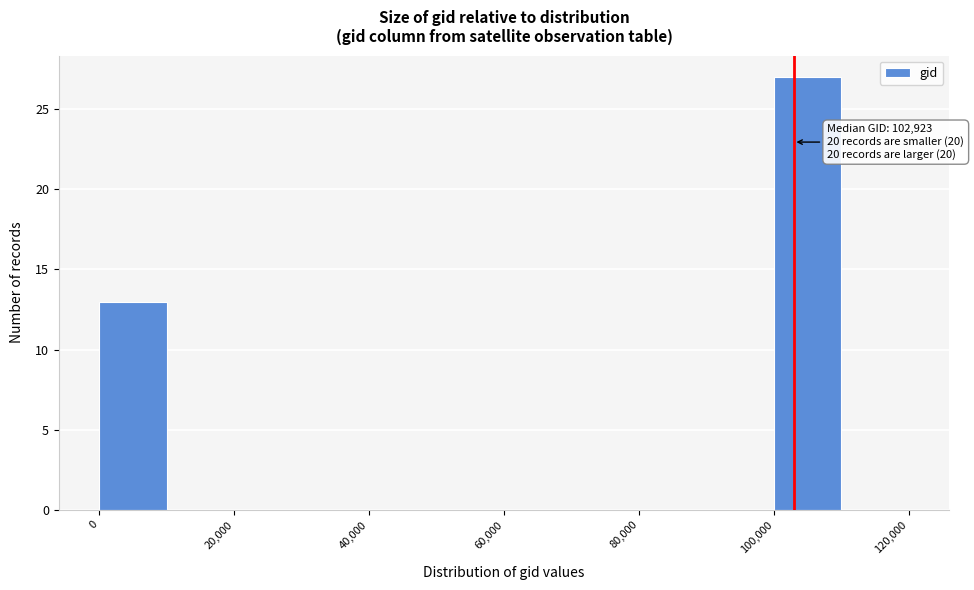

Which range on the x-axis has the tallest bar?

100000 to 110000